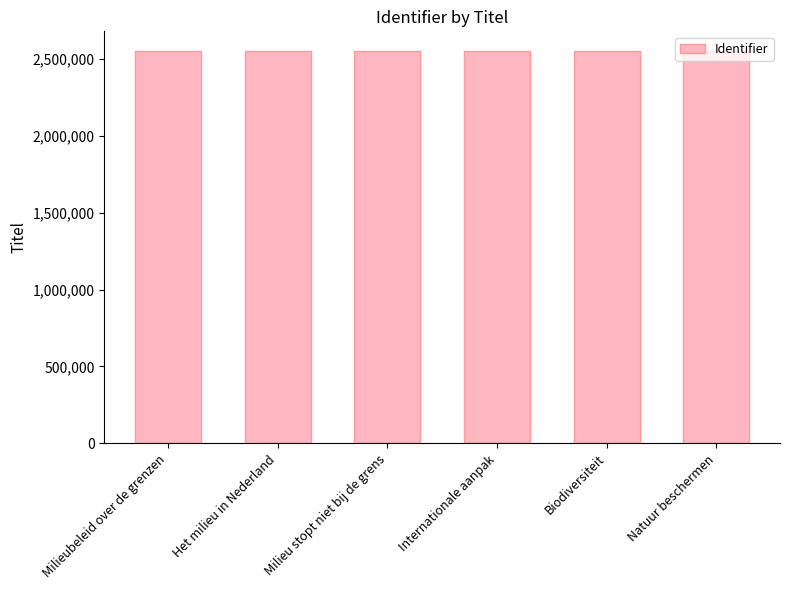

The chart shows a value of 2551471 at Milieubeleid over de grenzen. True or false?

True